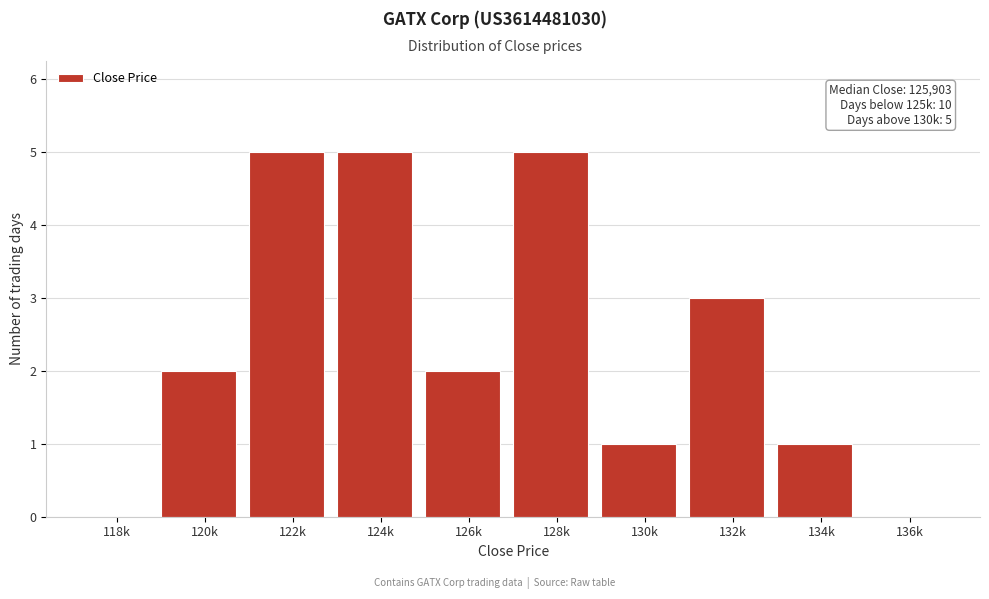

Reading left to right, list all the values displayed in this chart.

118k=0	120k=2	122k=5	124k=5	126k=2	128k=5	130k=1	132k=3	134k=1	136k=0